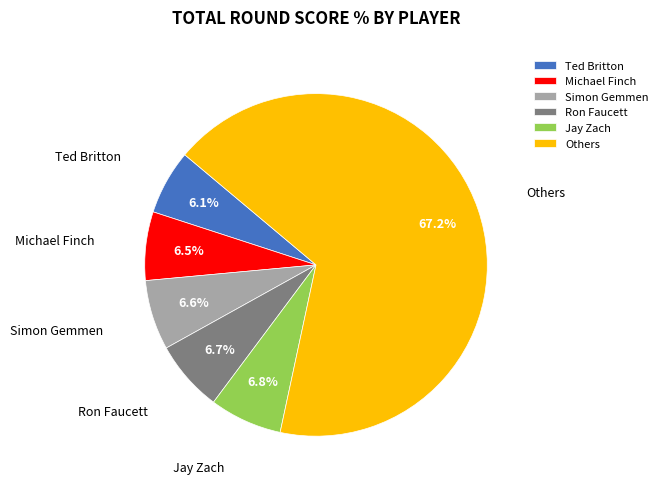

Count the number of slices in the pie.

6